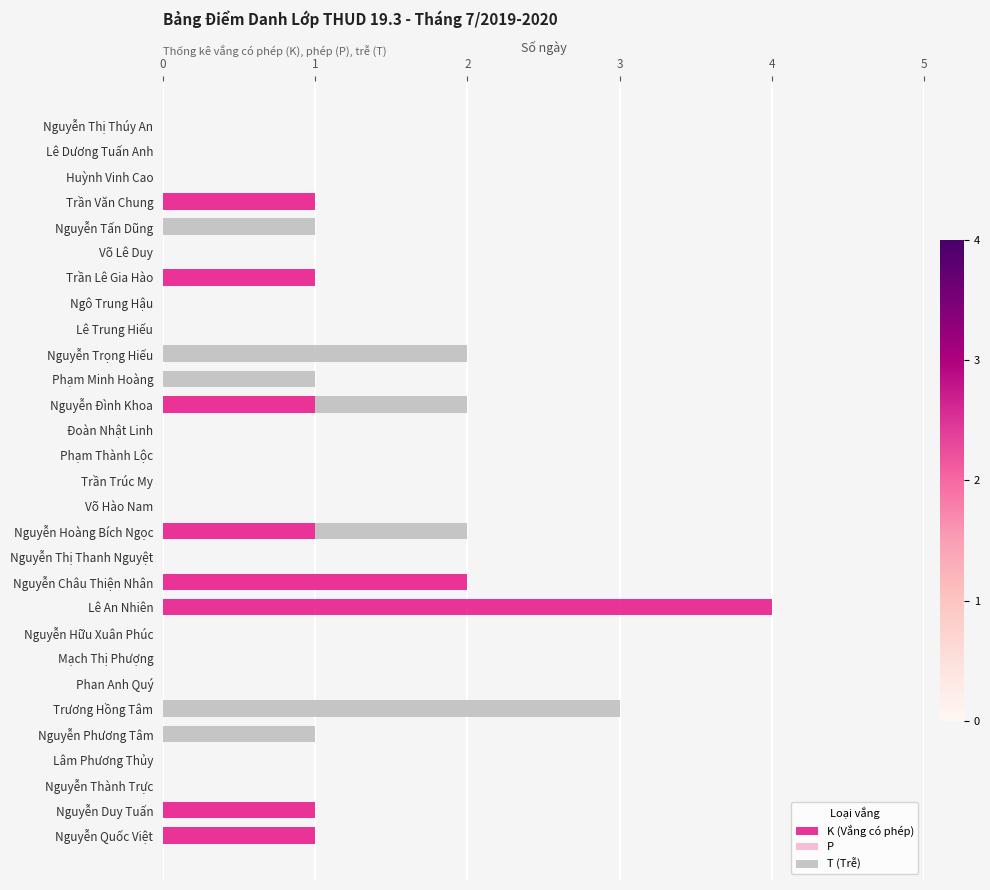

True or false: K (Vắng có phép) has a value of -2 at Lâm Phương Thủy.

False